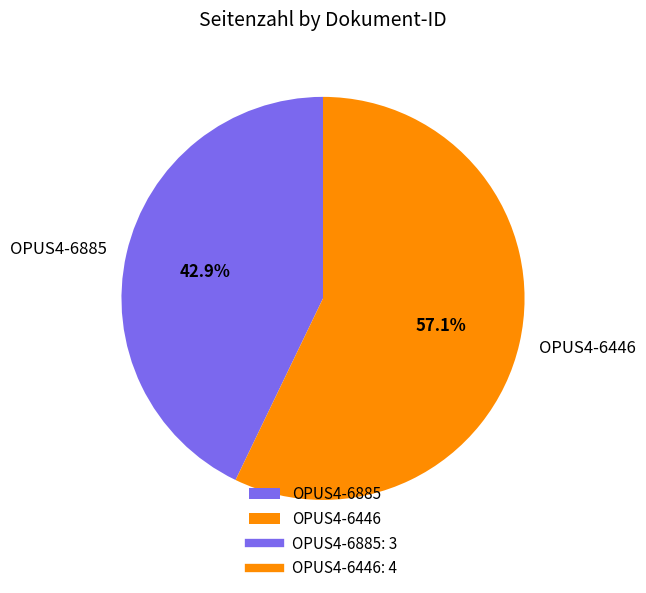

To the nearest percent, what is the combined percentage of OPUS4-6446 and OPUS4-6885?

100%